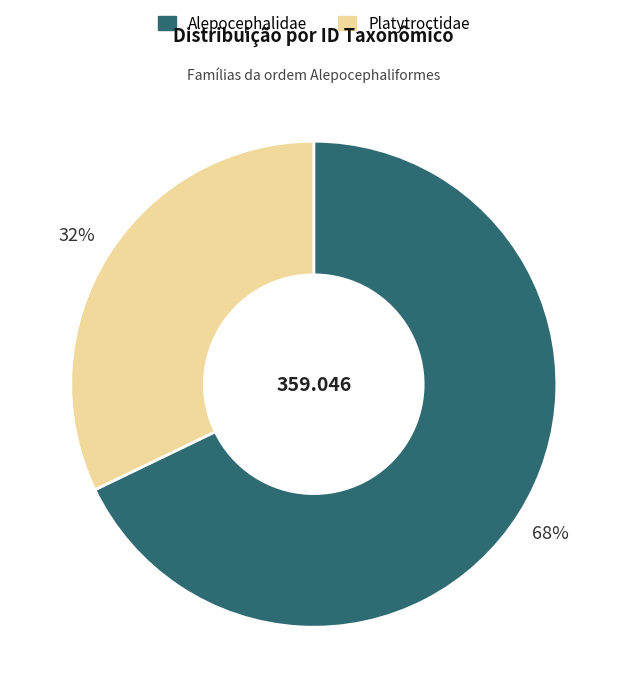

To the nearest percent, what portion does Platytroctidae represent?

32%